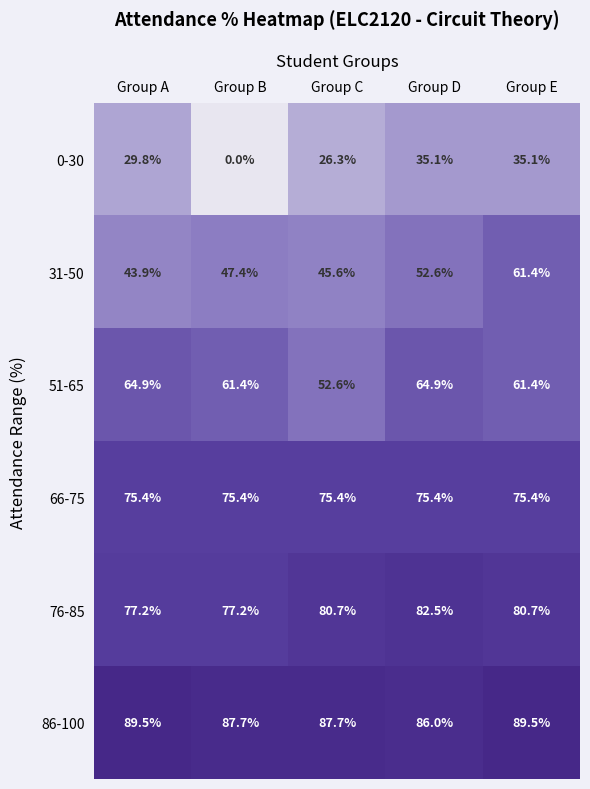

Reading left to right, extract all data points from this chart.

0-30: Group A=29.8	Group B=0.0	Group C=26.3	Group D=35.1	Group E=35.1
31-50: Group A=43.9	Group B=47.4	Group C=45.6	Group D=52.6	Group E=61.4
51-65: Group A=64.9	Group B=61.4	Group C=52.6	Group D=64.9	Group E=61.4
66-75: Group A=75.4	Group B=75.4	Group C=75.4	Group D=75.4	Group E=75.4
76-85: Group A=77.2	Group B=77.2	Group C=80.7	Group D=82.5	Group E=80.7
86-100: Group A=89.5	Group B=87.7	Group C=87.7	Group D=86.0	Group E=89.5